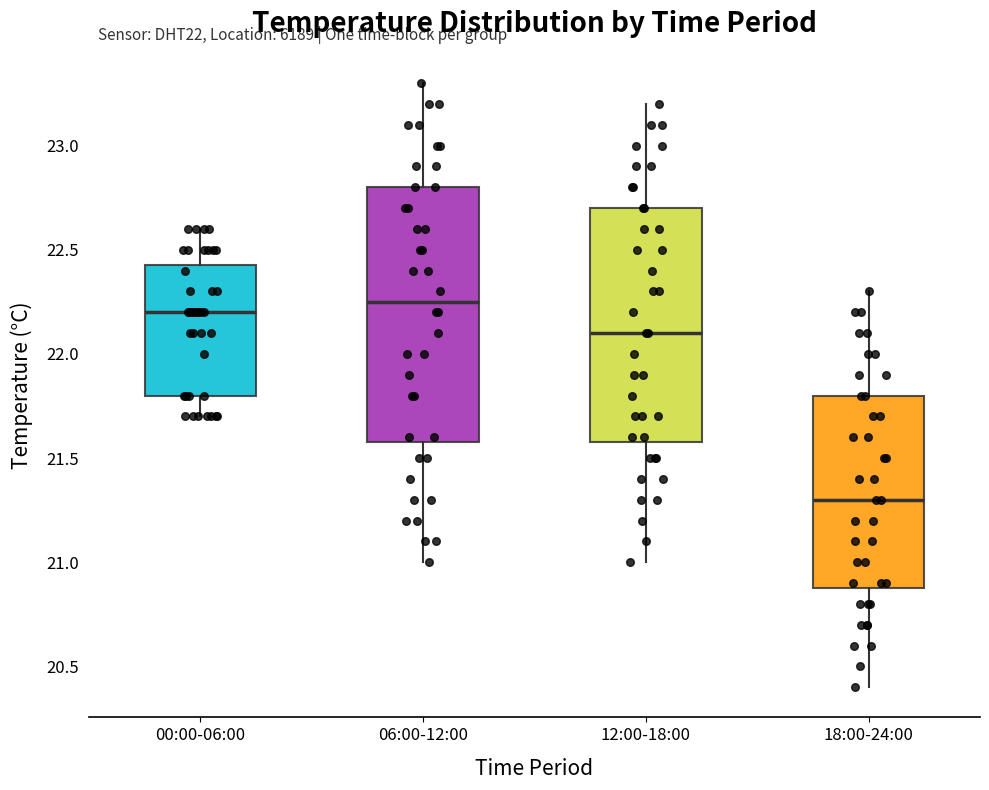

Which box is the tallest, from its lower edge to its upper edge?

06:00-12:00